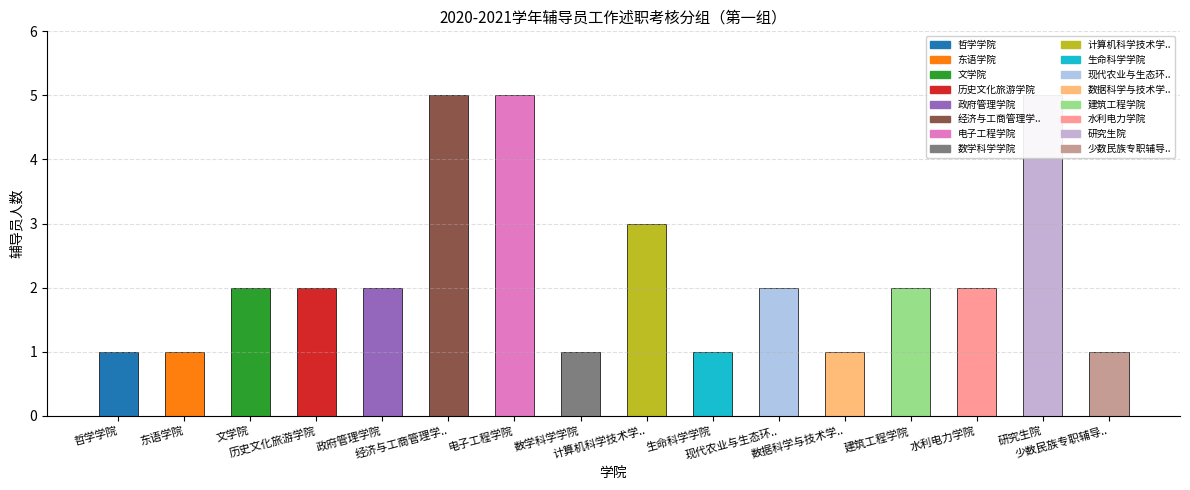

What is the label of the 8th bar from the left?

数学科学学院